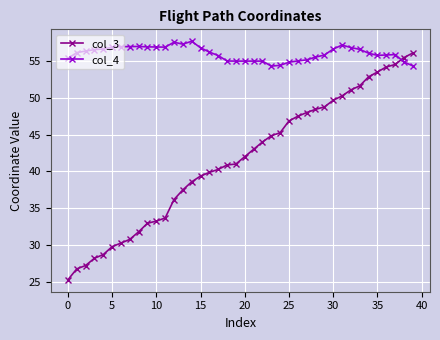

What is the maximum value for col_3?

56.1